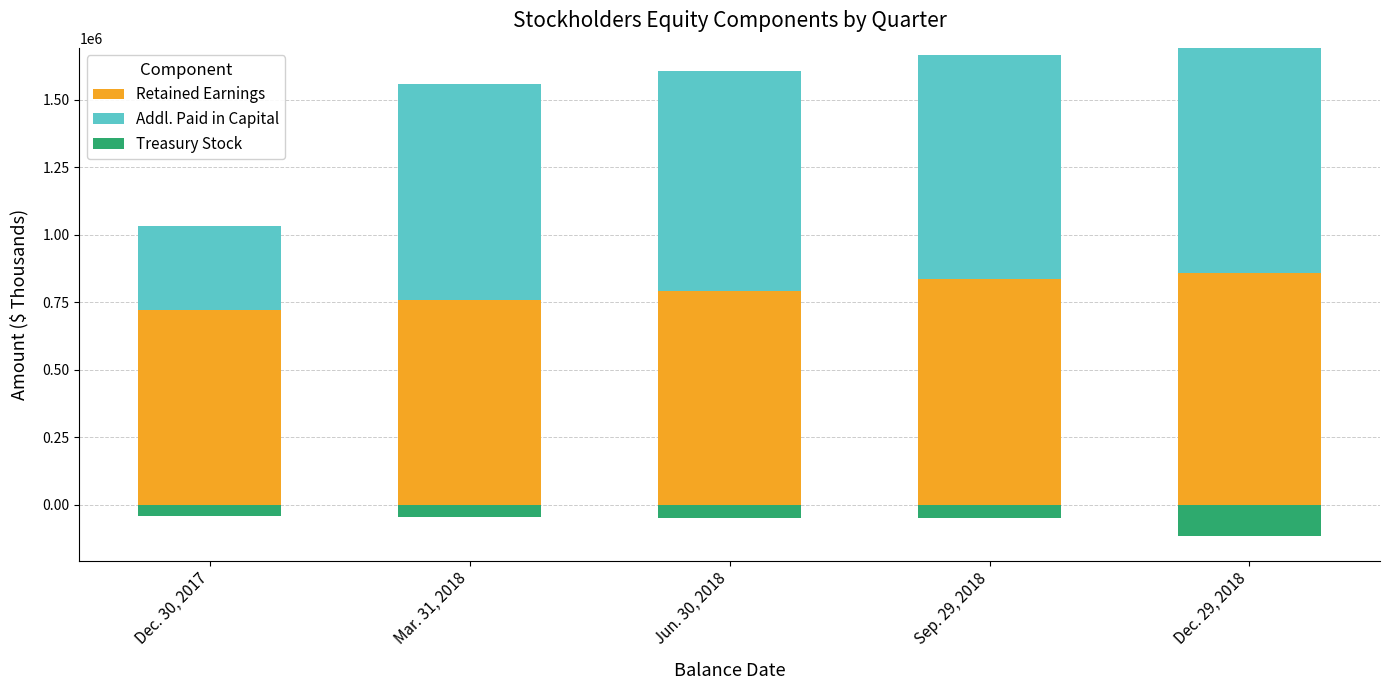

At which category is the sum across all series the highest?

Dec. 29, 2018